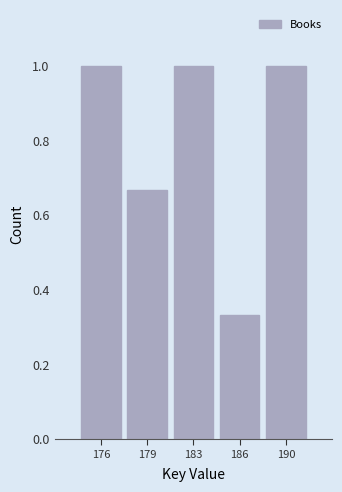

What is the value of the 5th bar from the left?

1.0